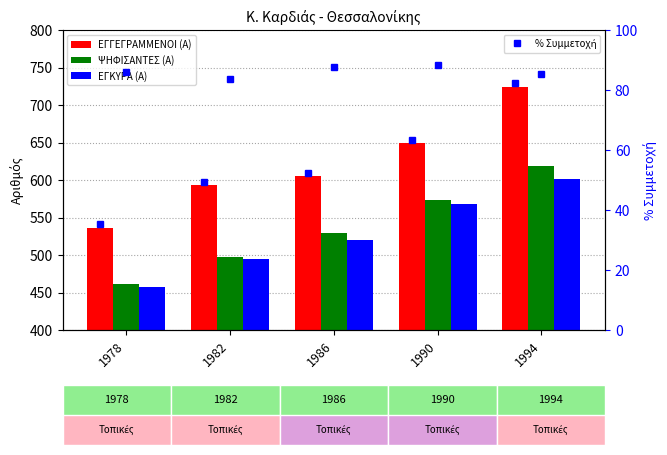

Reading left to right, extract all data points from this chart.

ΕΓΓΕΓΡΑΜΜΕΝΟΙ (Α): 536.0	593.0	605.0	649.0	724.0
ΨΗΦΙΣΑΝΤΕΣ (Α): 461.0	497.0	530.0	574.0	619.0
ΕΓΚΥΡΑ (Α): 458.0	495.0	520.0	568.0	602.0
% Συμμετοχή: 86.0	83.8	87.6	88.4	85.5